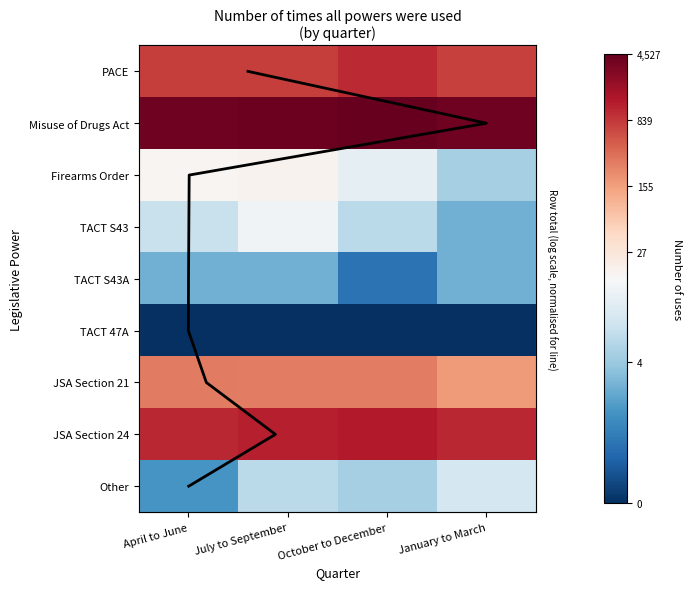

What is the difference between the second highest and second lowest values in the TACT S43 series?

0.1